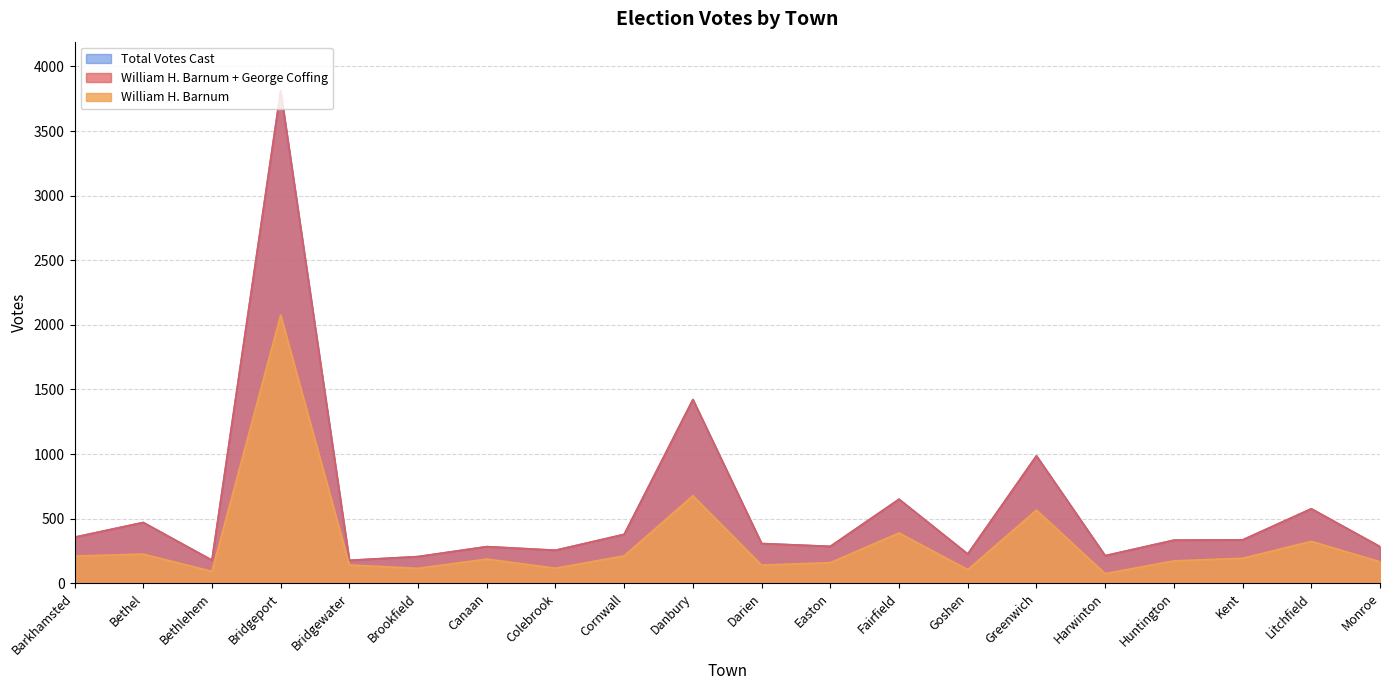

True or false: Total Votes Cast has more than 1 interior local peaks.

True